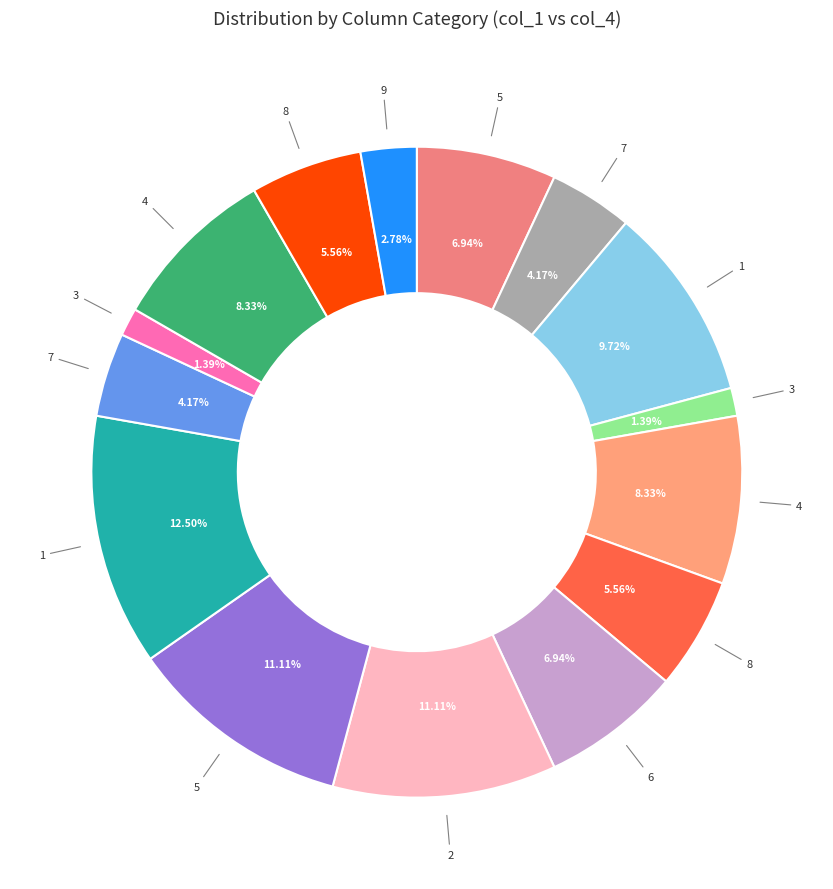

Does any single category account for the majority?

No